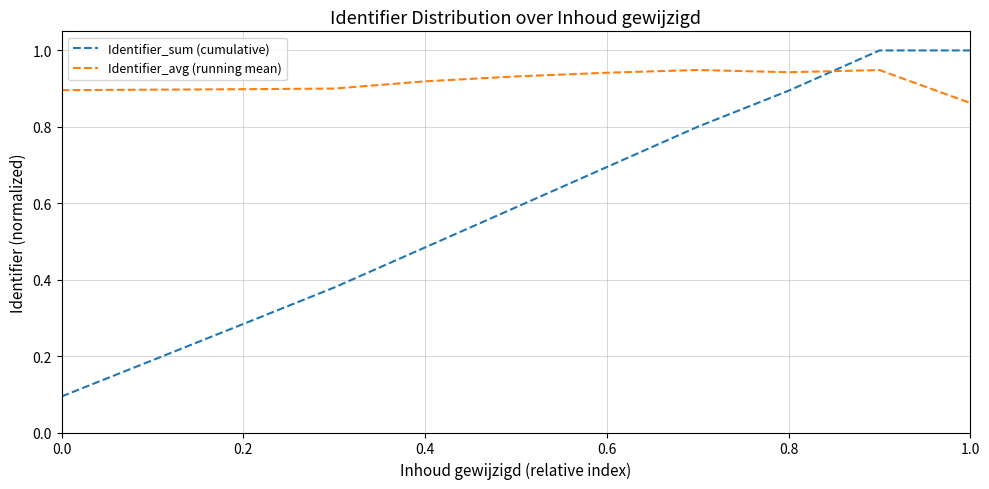

What is the greatest value displayed?

1.0